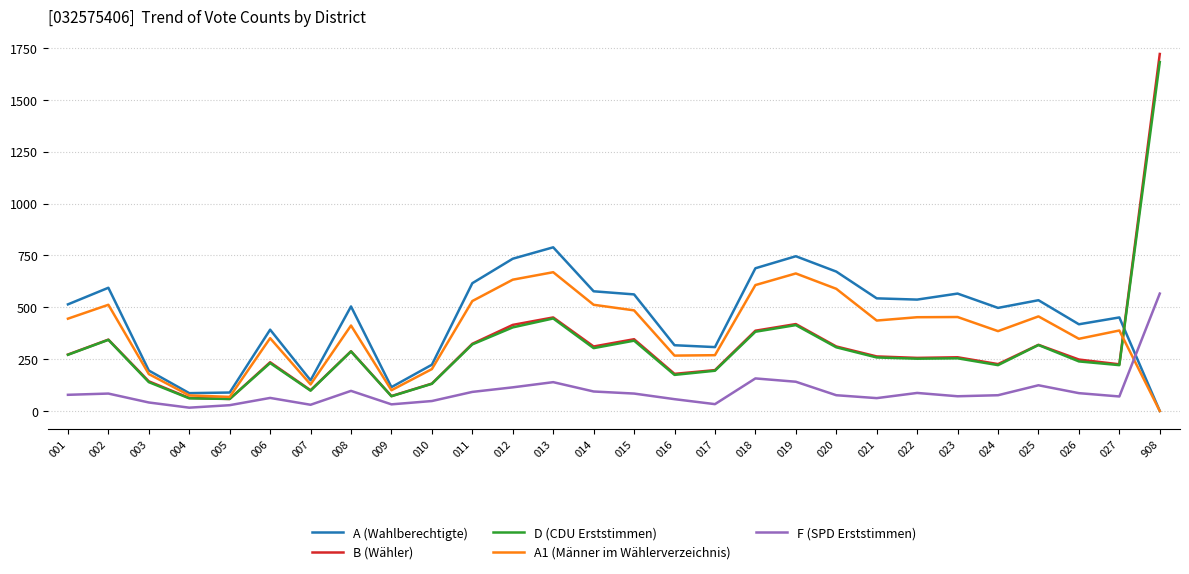

Which category has the highest value in the F (SPD Erststimmen) series?

908